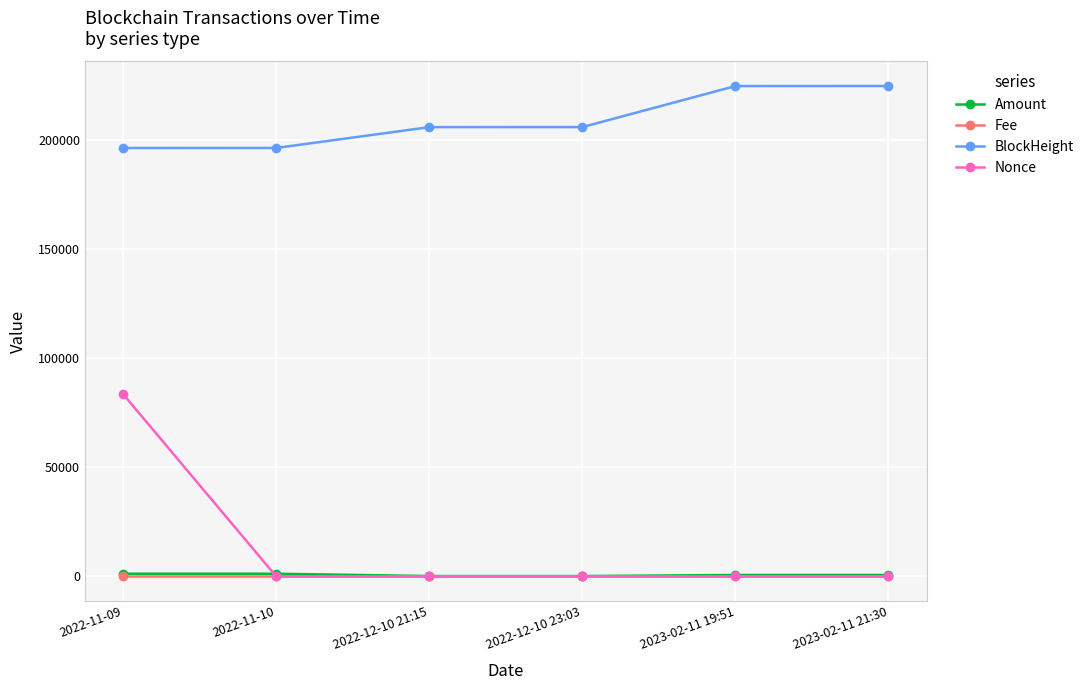

What is the total value across all series at 2023-02-11 21:30?

225209.0